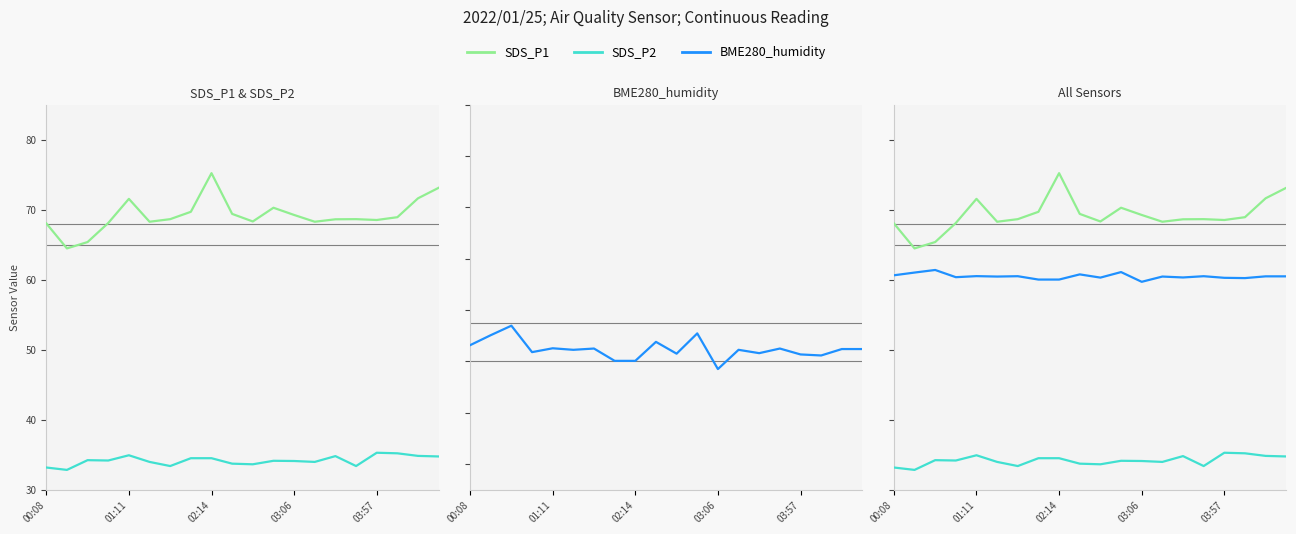

True or false: SDS_P2 has more than 2 points higher than both neighbors.

True